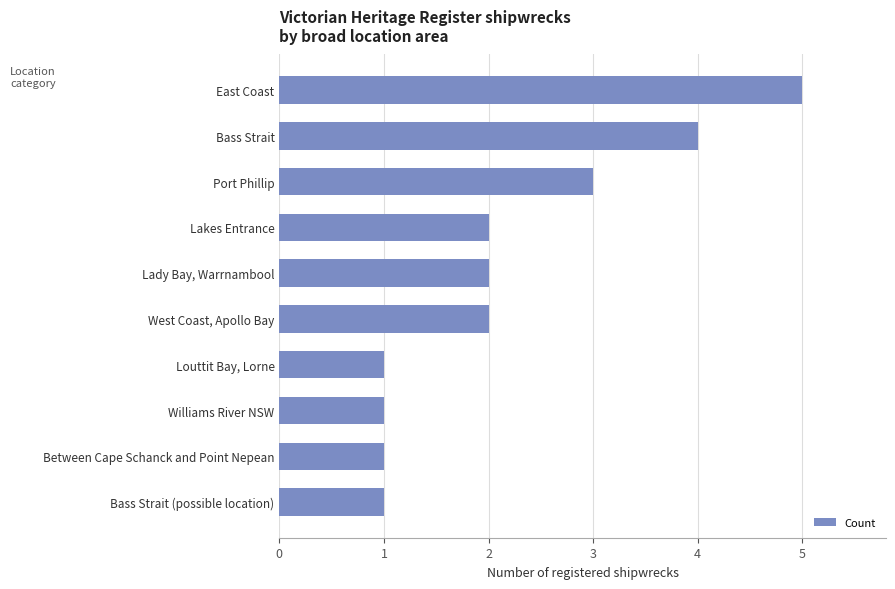

How many distinct data groups are displayed?

1